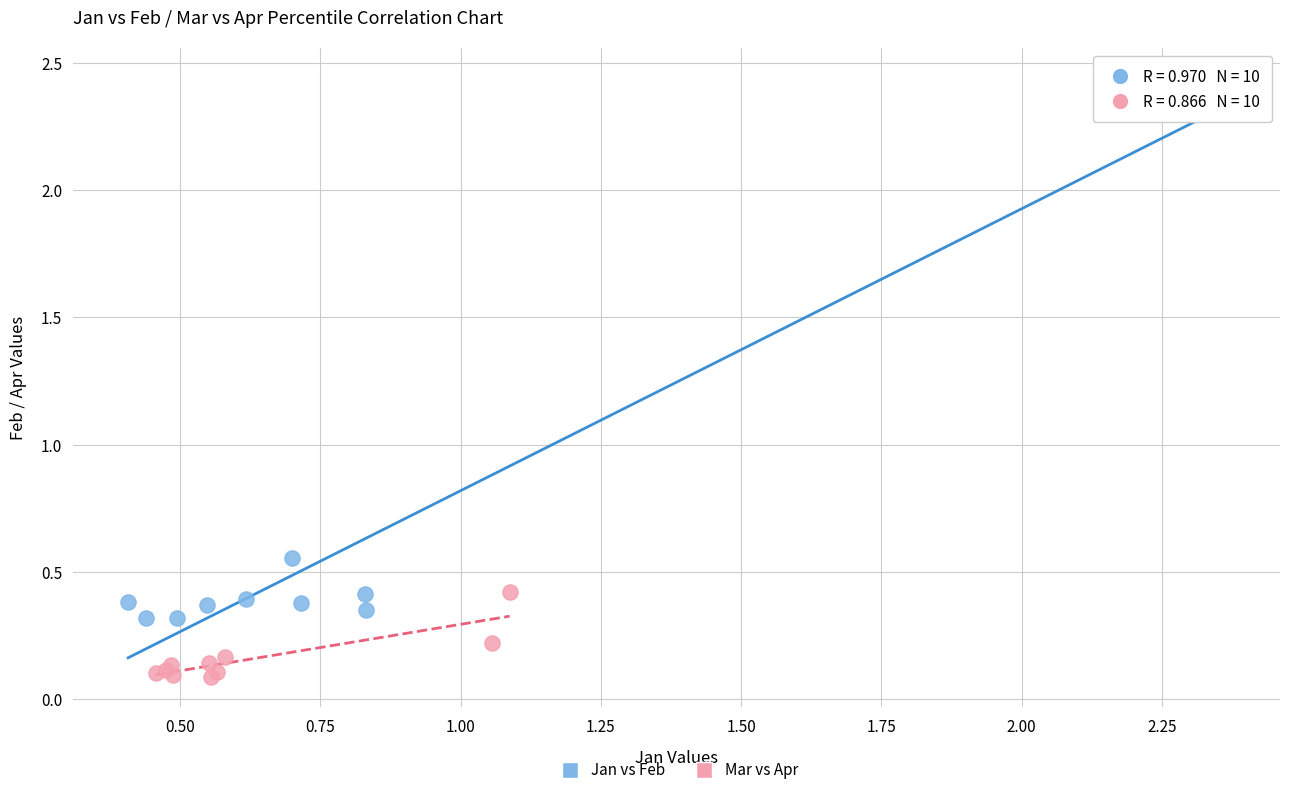

Which series has the largest Y range (max minus min)?

Jan vs Feb